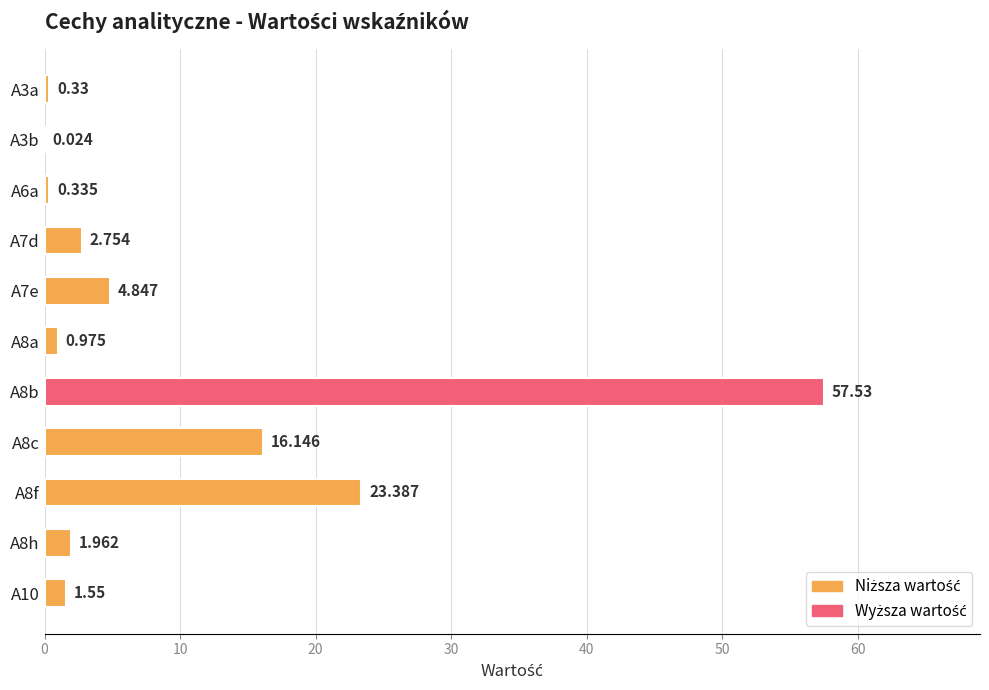

How many distinct data groups are displayed?

1